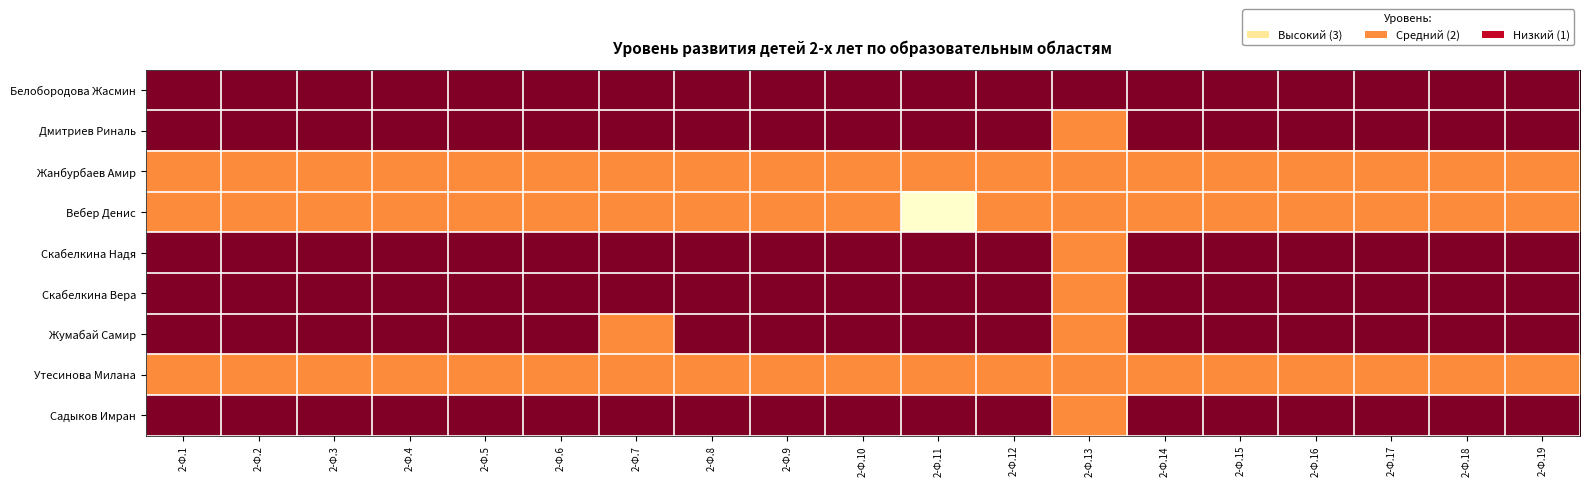

Reading right to left, transcribe all the data shown in this chart.

Белобородова Жасмин: 2-Ф.19=3	2-Ф.18=3	2-Ф.17=3	2-Ф.16=3	2-Ф.15=3	2-Ф.14=3	2-Ф.13=3	2-Ф.12=3	2-Ф.11=3	2-Ф.10=3	2-Ф.9=3	2-Ф.8=3	2-Ф.7=3	2-Ф.6=3	2-Ф.5=3	2-Ф.4=3	2-Ф.3=3	2-Ф.2=3	2-Ф.1=3
Дмитриев Риналь: 2-Ф.19=3	2-Ф.18=3	2-Ф.17=3	2-Ф.16=3	2-Ф.15=3	2-Ф.14=3	2-Ф.13=2	2-Ф.12=3	2-Ф.11=3	2-Ф.10=3	2-Ф.9=3	2-Ф.8=3	2-Ф.7=3	2-Ф.6=3	2-Ф.5=3	2-Ф.4=3	2-Ф.3=3	2-Ф.2=3	2-Ф.1=3
Жанбурбаев Амир: 2-Ф.19=2	2-Ф.18=2	2-Ф.17=2	2-Ф.16=2	2-Ф.15=2	2-Ф.14=2	2-Ф.13=2	2-Ф.12=2	2-Ф.11=2	2-Ф.10=2	2-Ф.9=2	2-Ф.8=2	2-Ф.7=2	2-Ф.6=2	2-Ф.5=2	2-Ф.4=2	2-Ф.3=2	2-Ф.2=2	2-Ф.1=2
Вебер Денис: 2-Ф.19=2	2-Ф.18=2	2-Ф.17=2	2-Ф.16=2	2-Ф.15=2	2-Ф.14=2	2-Ф.13=2	2-Ф.12=2	2-Ф.11=1	2-Ф.10=2	2-Ф.9=2	2-Ф.8=2	2-Ф.7=2	2-Ф.6=2	2-Ф.5=2	2-Ф.4=2	2-Ф.3=2	2-Ф.2=2	2-Ф.1=2
Скабелкина Надя: 2-Ф.19=3	2-Ф.18=3	2-Ф.17=3	2-Ф.16=3	2-Ф.15=3	2-Ф.14=3	2-Ф.13=2	2-Ф.12=3	2-Ф.11=3	2-Ф.10=3	2-Ф.9=3	2-Ф.8=3	2-Ф.7=3	2-Ф.6=3	2-Ф.5=3	2-Ф.4=3	2-Ф.3=3	2-Ф.2=3	2-Ф.1=3
Скабелкина Вера: 2-Ф.19=3	2-Ф.18=3	2-Ф.17=3	2-Ф.16=3	2-Ф.15=3	2-Ф.14=3	2-Ф.13=2	2-Ф.12=3	2-Ф.11=3	2-Ф.10=3	2-Ф.9=3	2-Ф.8=3	2-Ф.7=3	2-Ф.6=3	2-Ф.5=3	2-Ф.4=3	2-Ф.3=3	2-Ф.2=3	2-Ф.1=3
Жумабай Самир: 2-Ф.19=3	2-Ф.18=3	2-Ф.17=3	2-Ф.16=3	2-Ф.15=3	2-Ф.14=3	2-Ф.13=2	2-Ф.12=3	2-Ф.11=3	2-Ф.10=3	2-Ф.9=3	2-Ф.8=3	2-Ф.7=2	2-Ф.6=3	2-Ф.5=3	2-Ф.4=3	2-Ф.3=3	2-Ф.2=3	2-Ф.1=3
Утесинова Милана: 2-Ф.19=2	2-Ф.18=2	2-Ф.17=2	2-Ф.16=2	2-Ф.15=2	2-Ф.14=2	2-Ф.13=2	2-Ф.12=2	2-Ф.11=2	2-Ф.10=2	2-Ф.9=2	2-Ф.8=2	2-Ф.7=2	2-Ф.6=2	2-Ф.5=2	2-Ф.4=2	2-Ф.3=2	2-Ф.2=2	2-Ф.1=2
Садыков Имран: 2-Ф.19=3	2-Ф.18=3	2-Ф.17=3	2-Ф.16=3	2-Ф.15=3	2-Ф.14=3	2-Ф.13=2	2-Ф.12=3	2-Ф.11=3	2-Ф.10=3	2-Ф.9=3	2-Ф.8=3	2-Ф.7=3	2-Ф.6=3	2-Ф.5=3	2-Ф.4=3	2-Ф.3=3	2-Ф.2=3	2-Ф.1=3